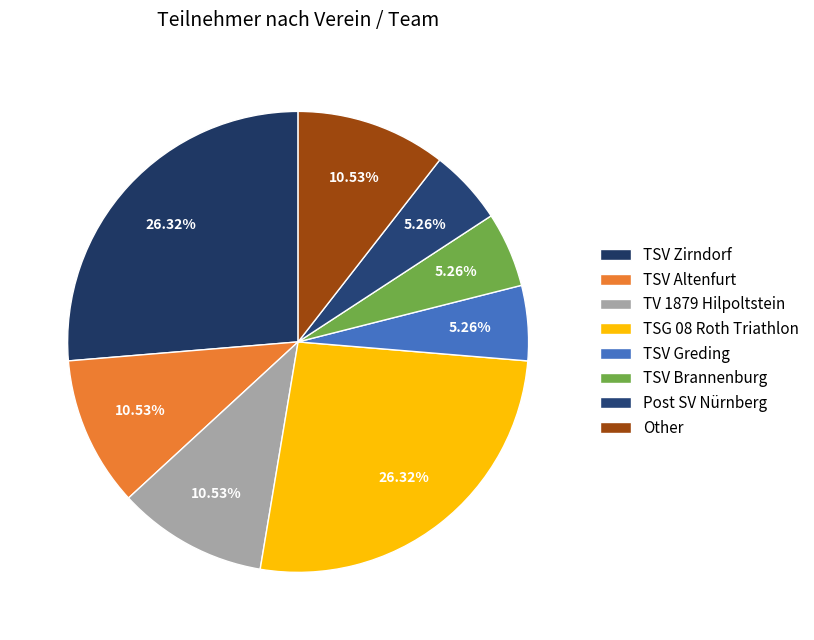

What percentage is NOT represented by TV 1879 Hilpoltstein?

89.5%